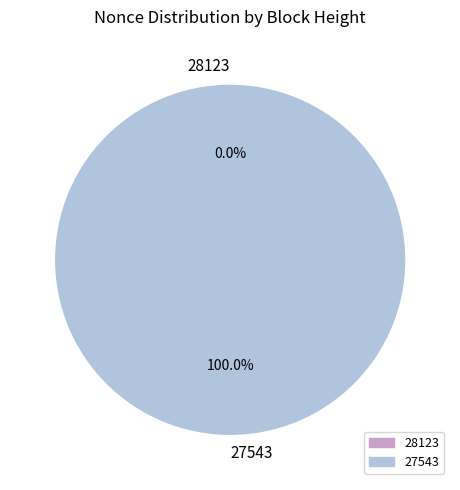

How many slices are in this pie chart?

2